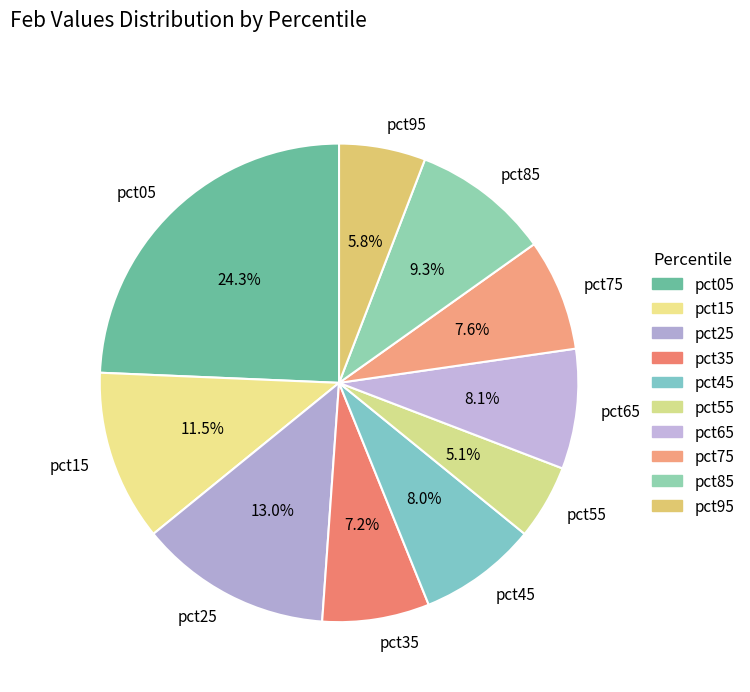

What percentage is the pct95 slice, to the nearest percent?

6%